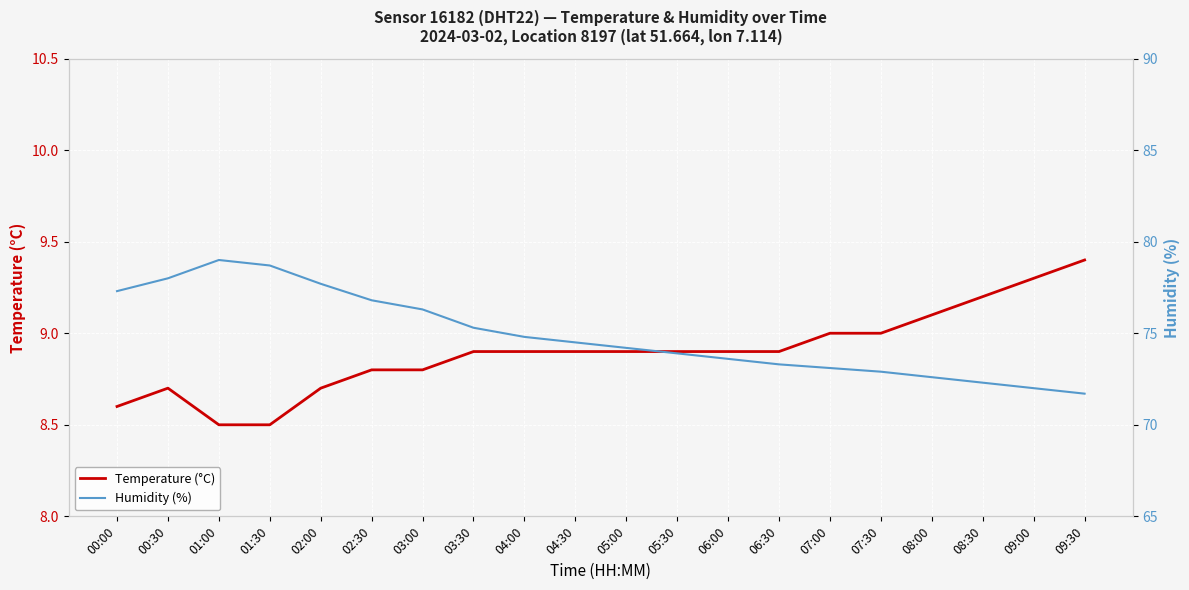

How many distinct data groups are displayed?

2